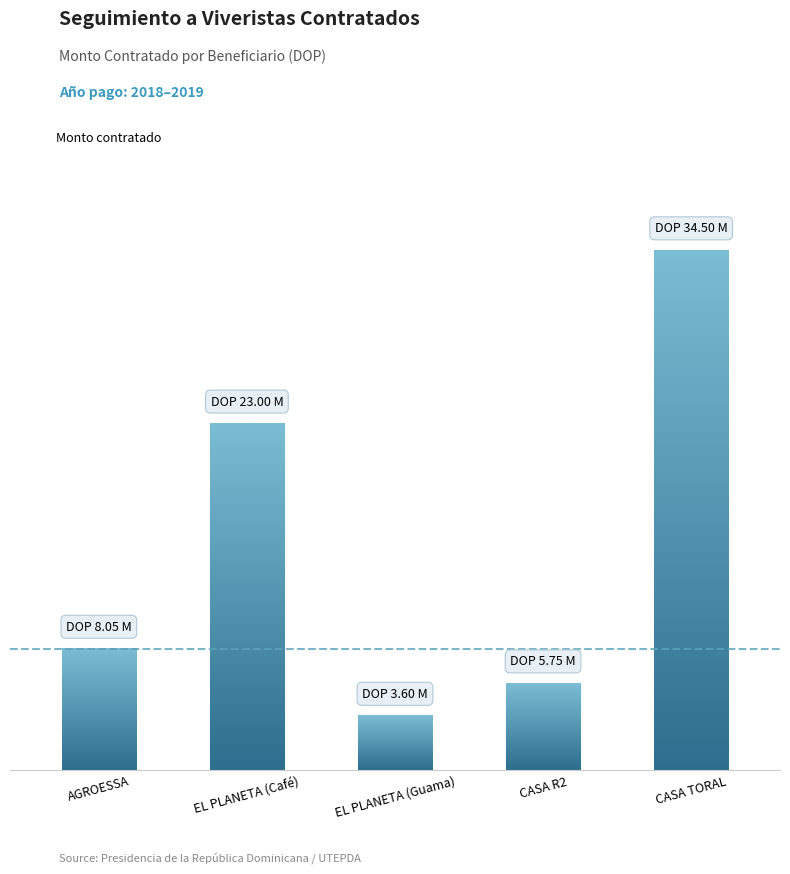

The value at EL PLANETA (Café) is 12678880. True or false?

False